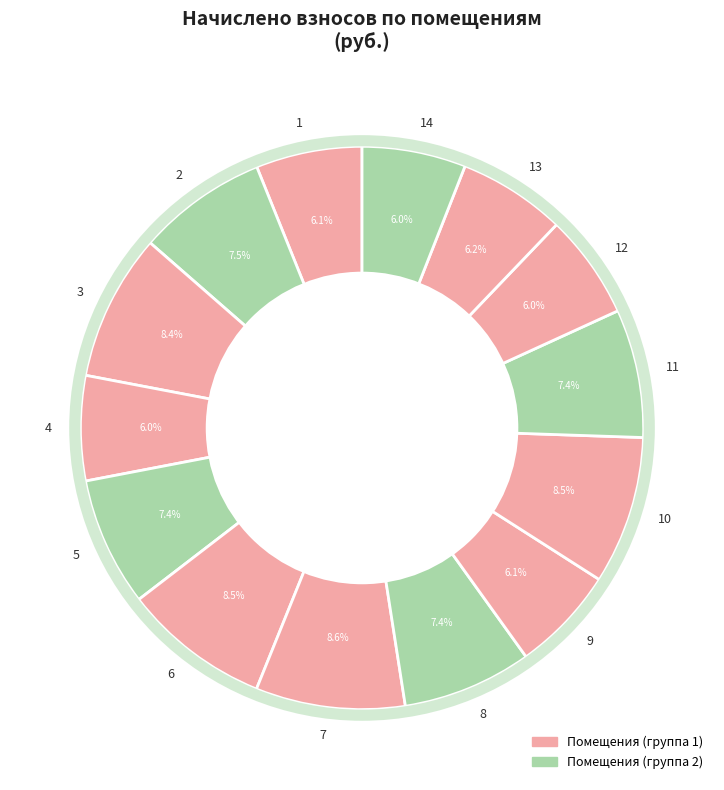

Count the number of slices in the pie.

14